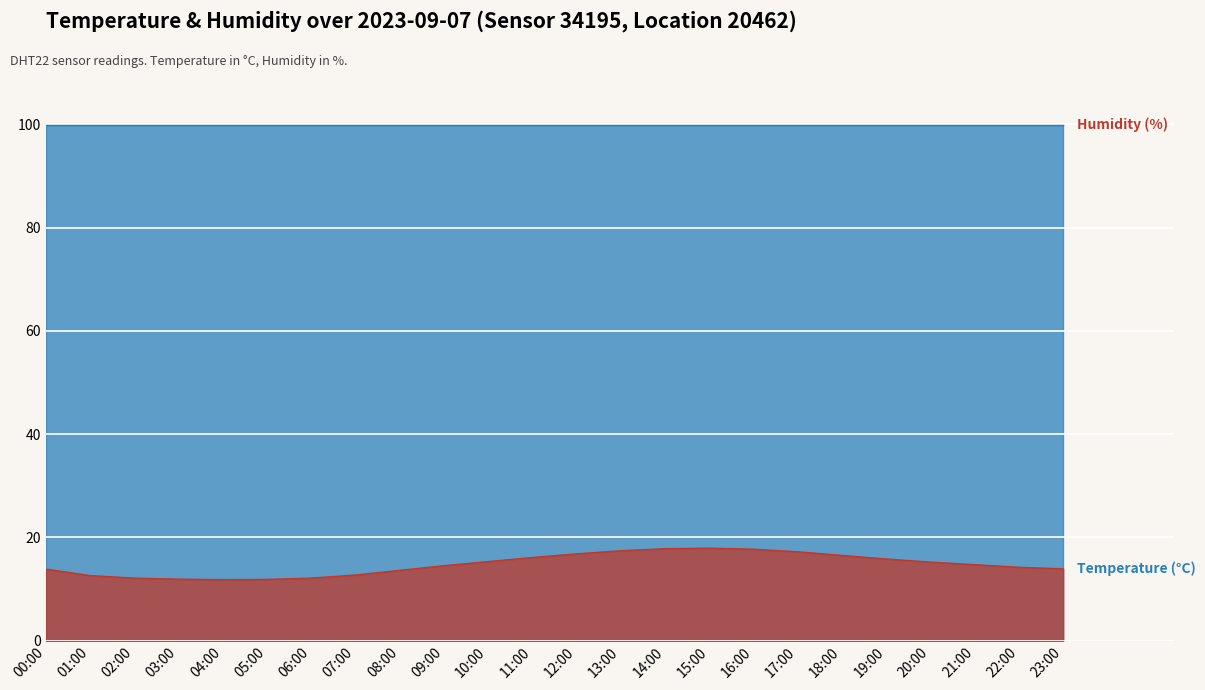

Reading left to right, list all the values displayed in this chart.

13.8	12.6	12.1	11.9	11.8	11.8	12.1	12.7	13.6	14.5	15.3	16.1	16.8	17.4	17.8	17.9	17.7	17.2	16.5	15.8	15.2	14.7	14.2	13.9